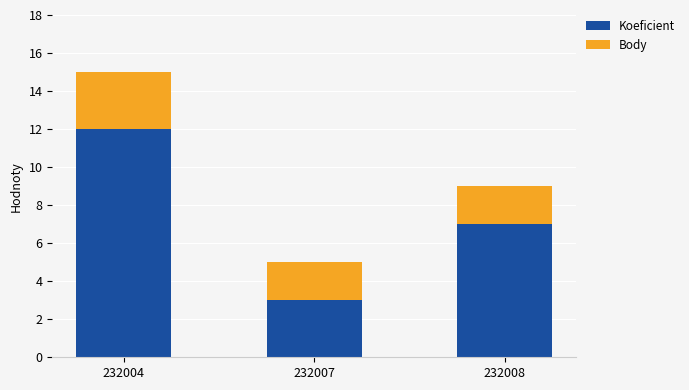

List the labels in order of Koeficient value, largest first.

232004, 232008, 232007